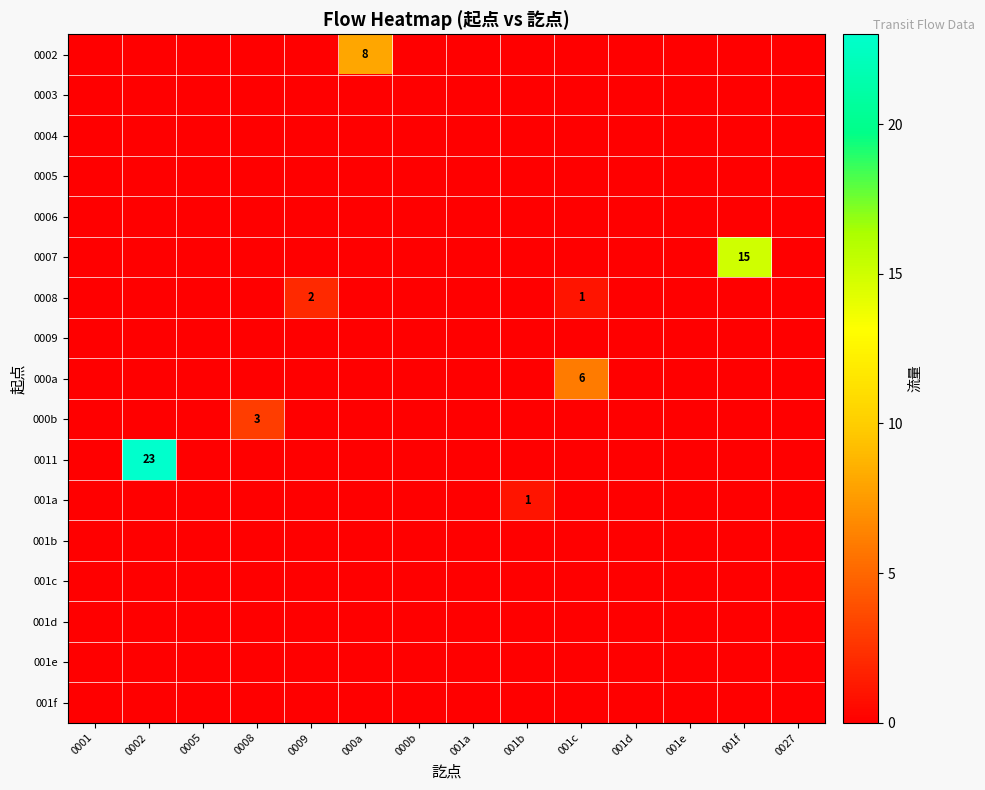

At which label does 001d reach its minimum?

0001